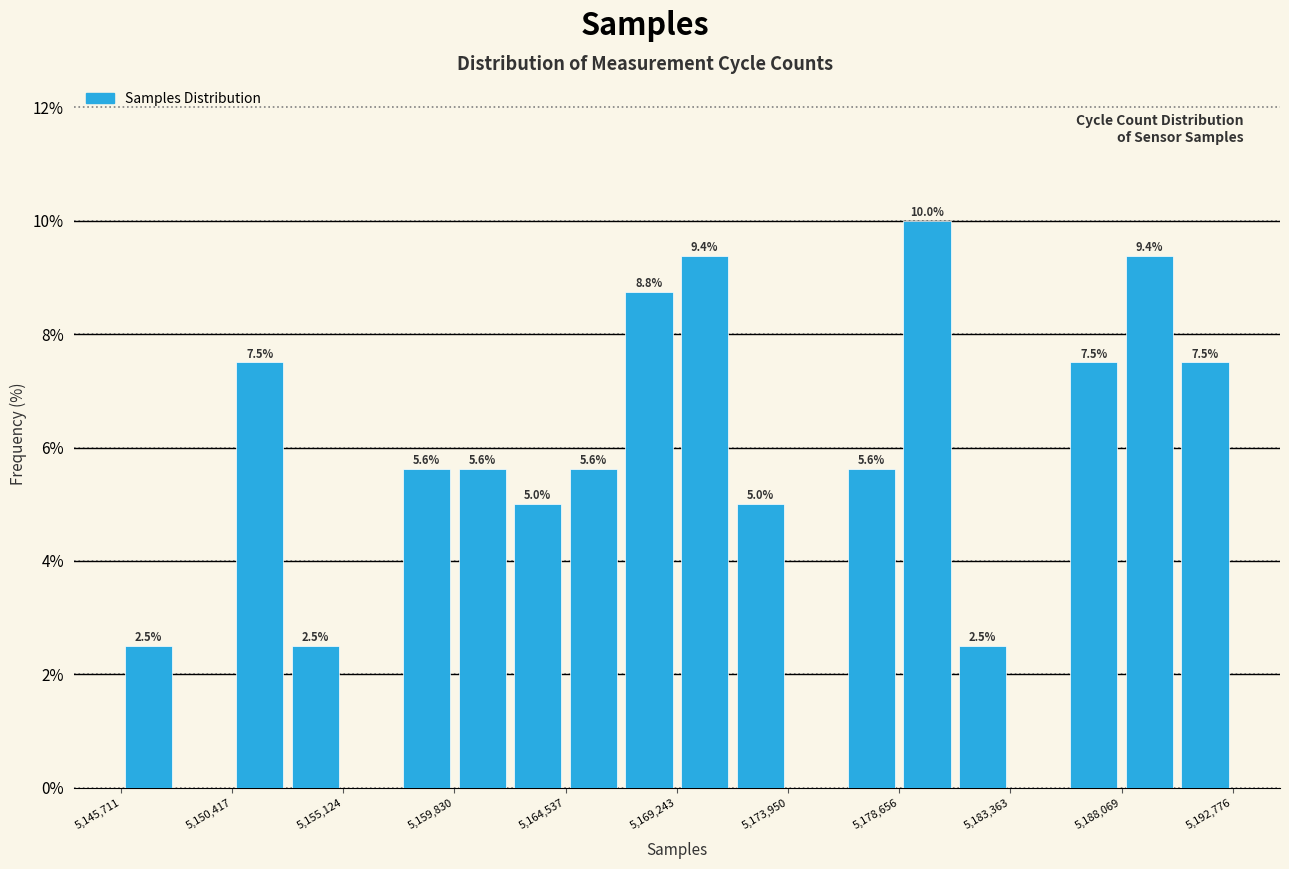

Which range on the x-axis has the tallest bar?

5178500 to 5181000